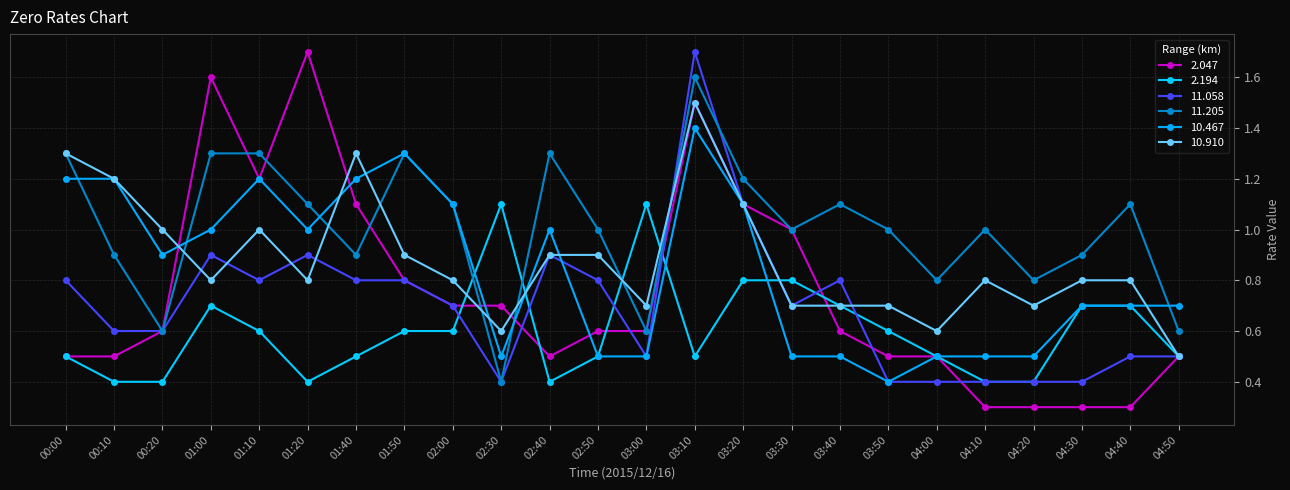

Is this an area chart (filled region under the line)?

No